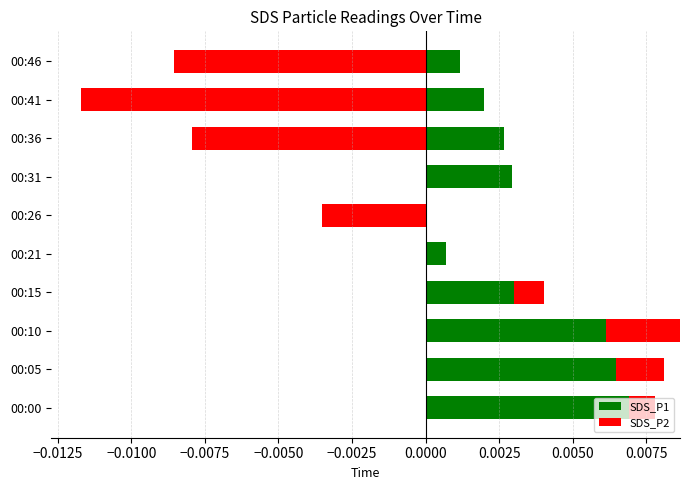

Rank the series by their average value, from lowest to highest.

SDS_P2, SDS_P1